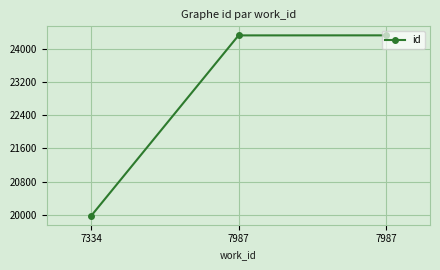

Is this an area chart (filled region under the line)?

No